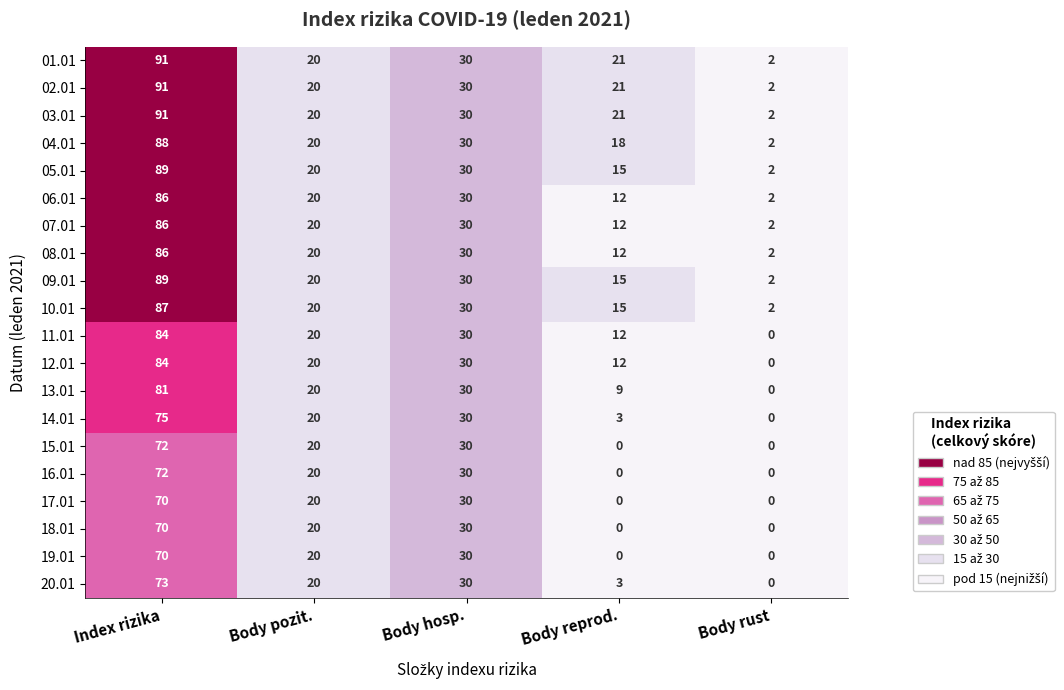

What is the difference between the maximum and minimum values in the 09.01 series?

87